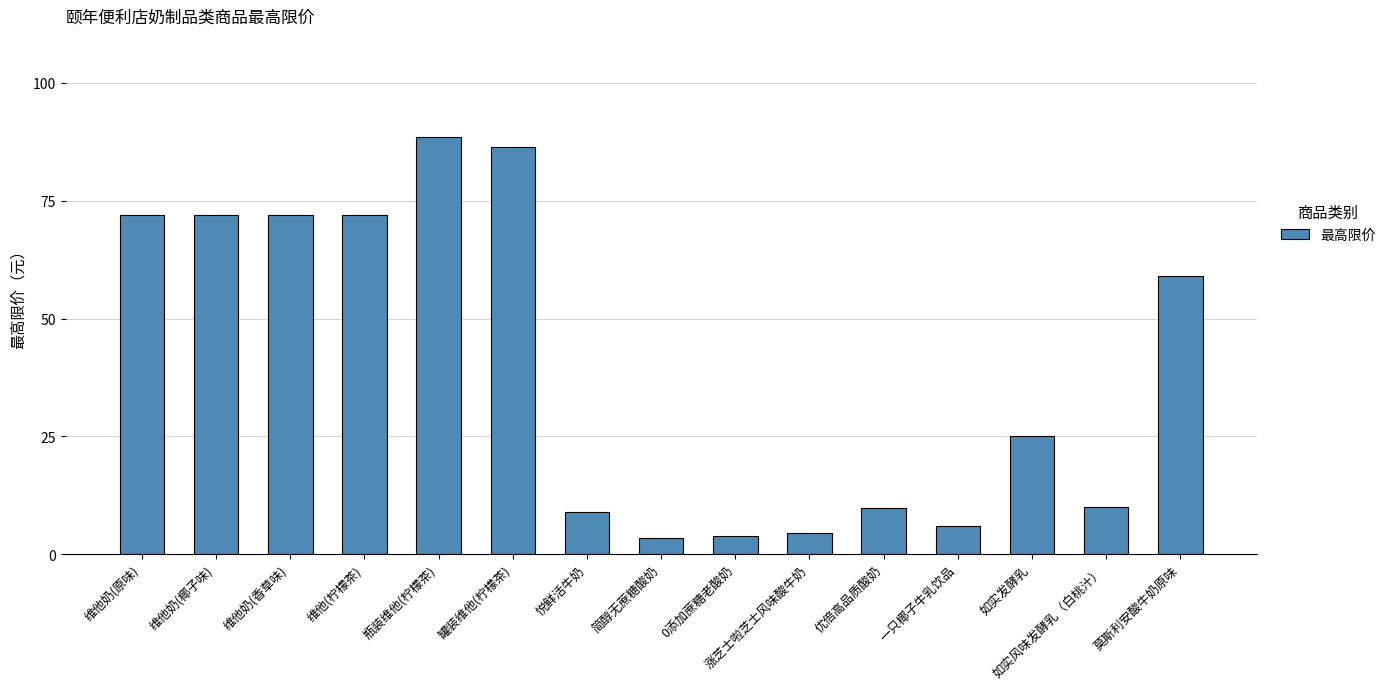

The chart shows a value of 14.6 at 维他奶(原味). True or false?

False